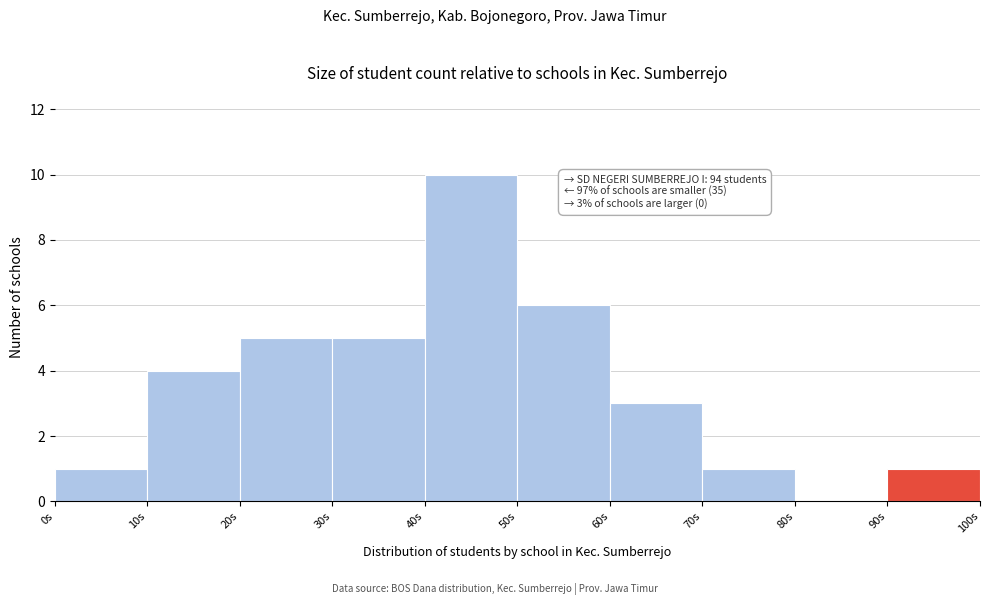

Over which range of the x-axis is the bar tallest?

40 to 50